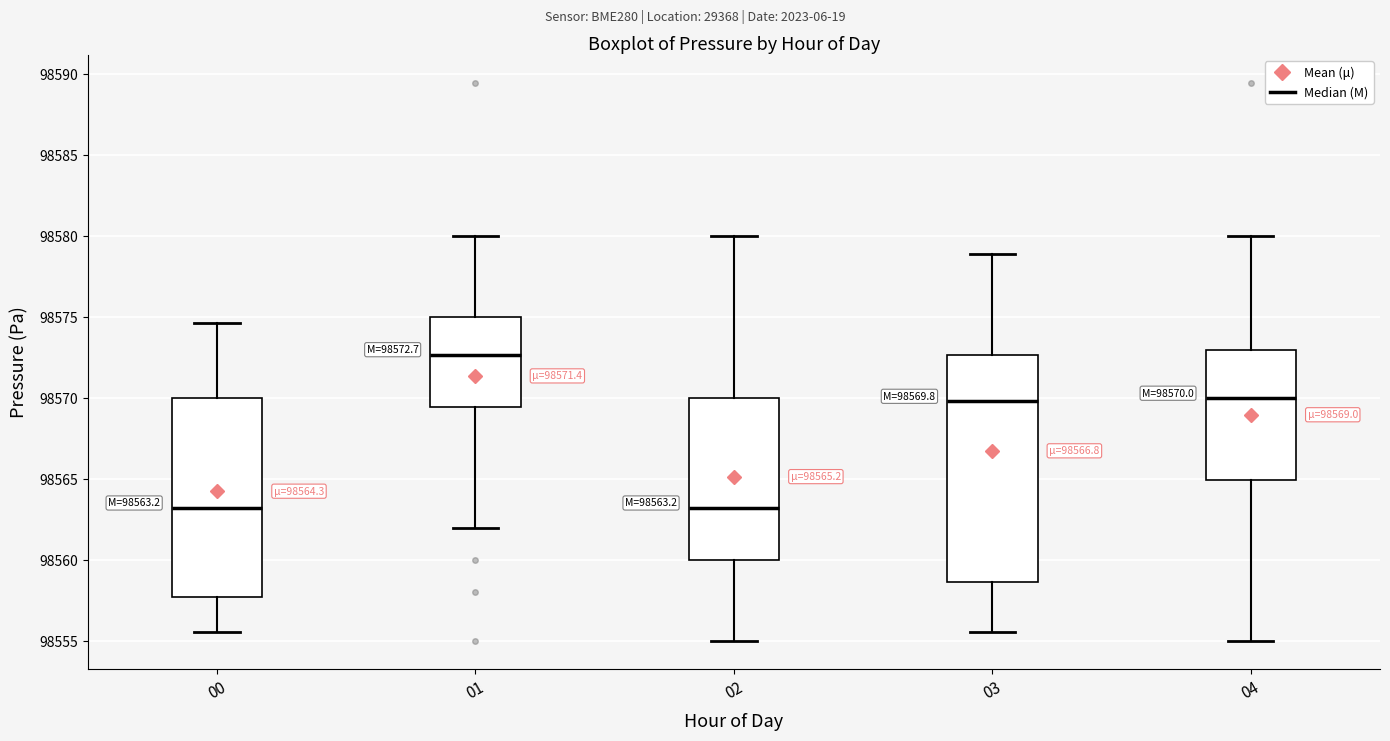

Which box is the tallest, from its lower edge to its upper edge?

03